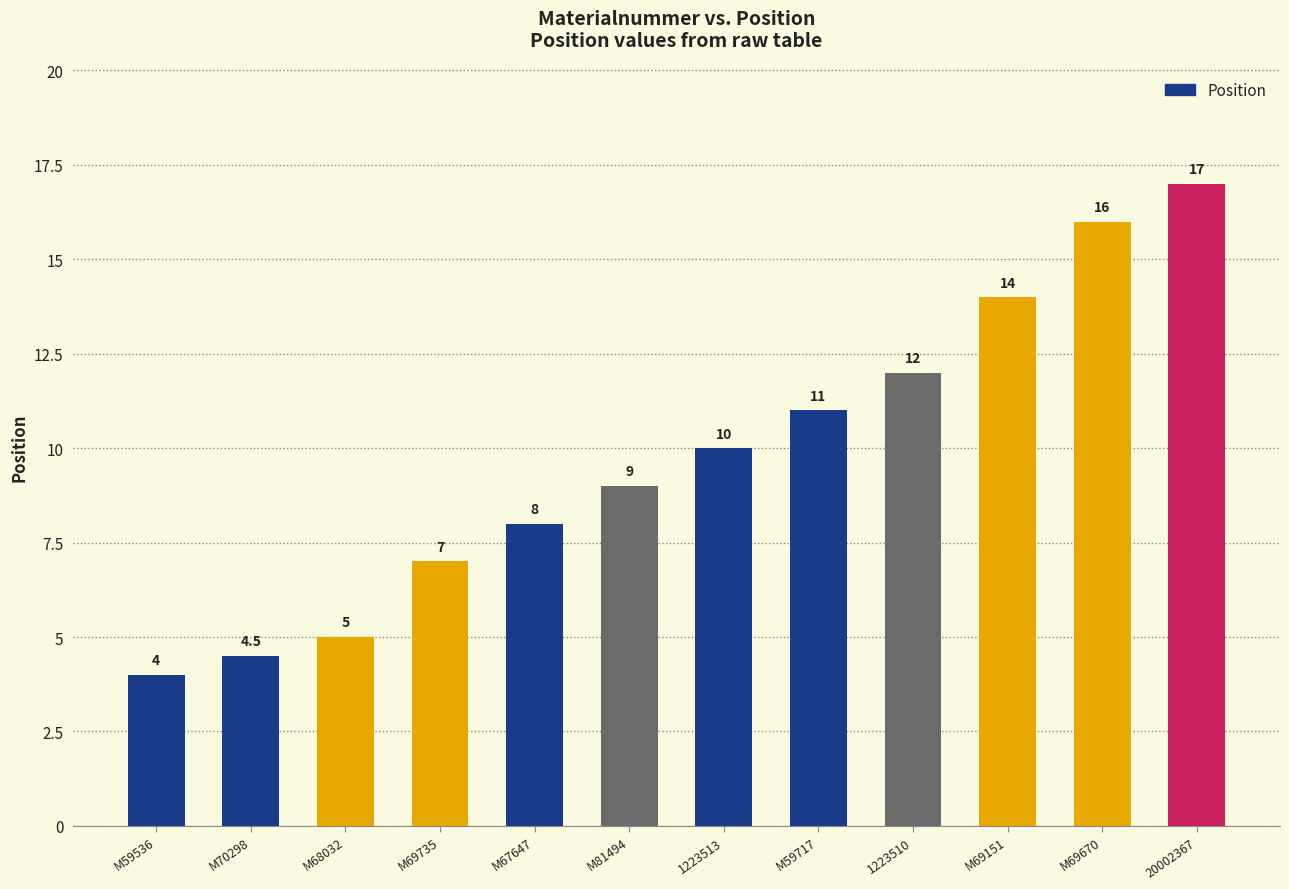

Does the chart contain stacked bars?

No